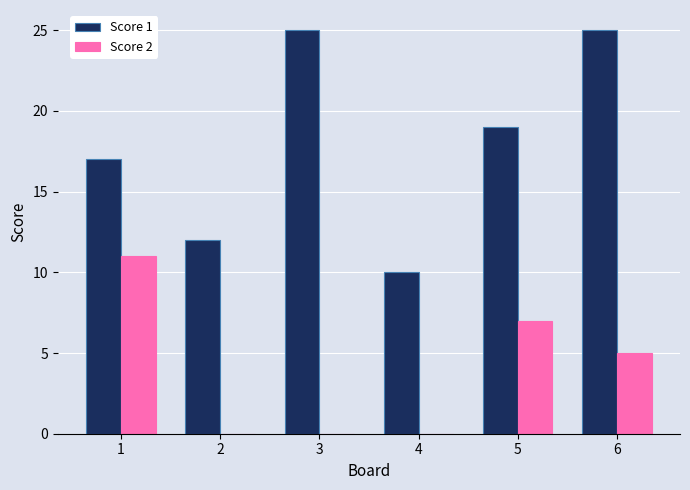

What is the average value of the Score 1 series?

18